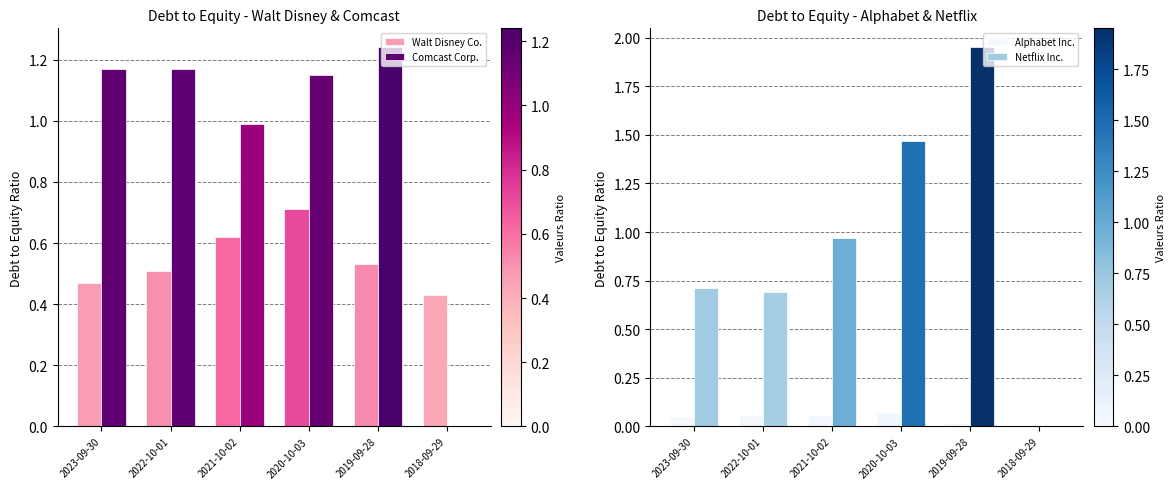

At which label does Comcast Corp. reach its minimum?

2018-09-29